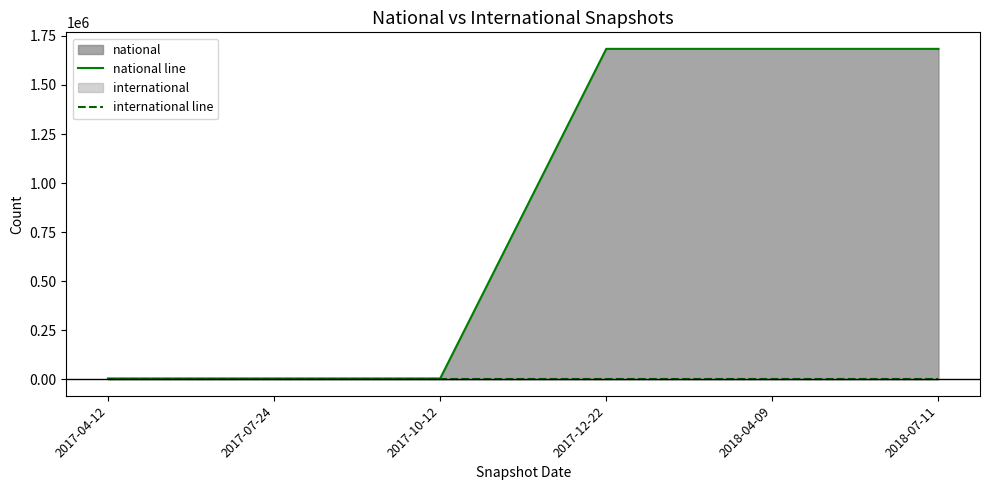

The value of national line at 2018-04-09 is 2565094. True or false?

False